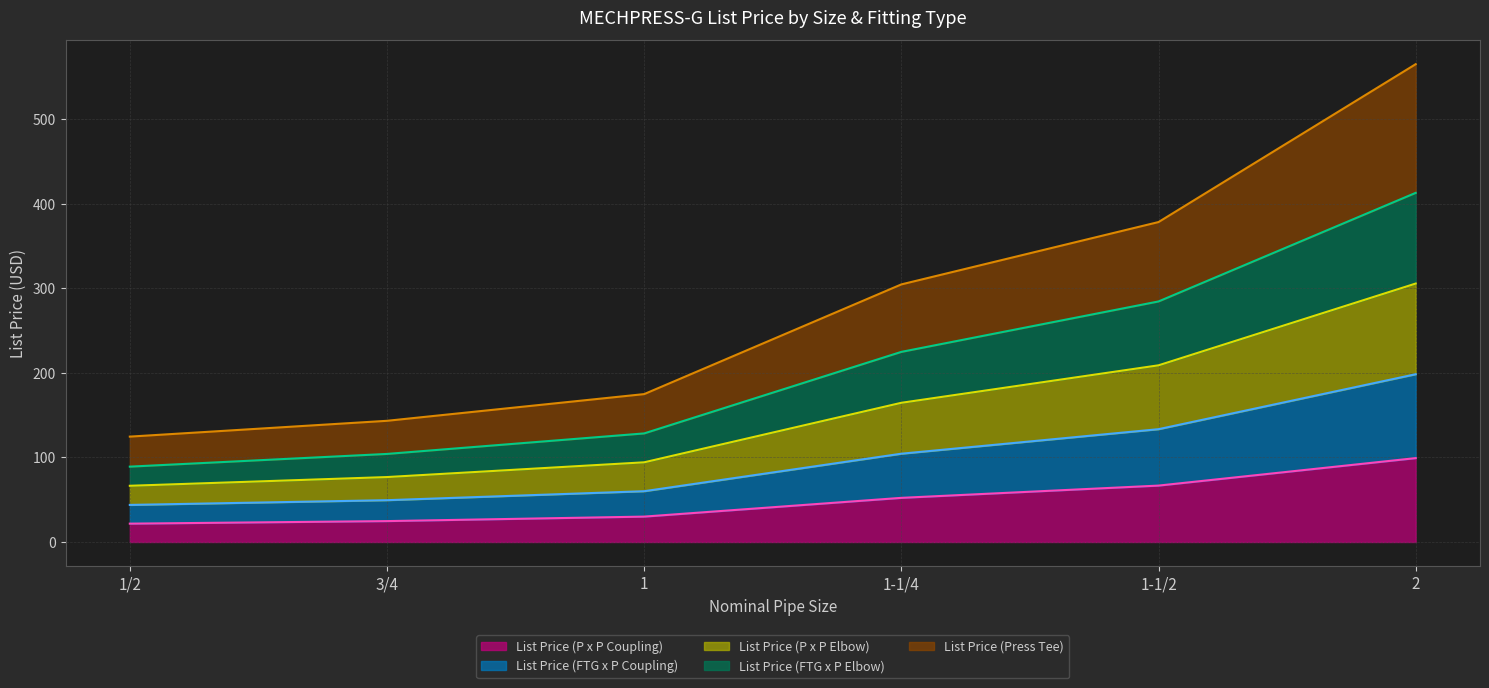

What is the minimum value for List Price (P x P Coupling)?

21.7